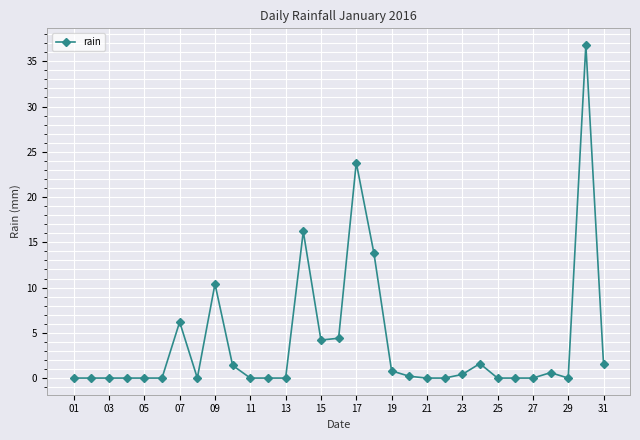

True or false: there are more than 2 points higher than both neighbors.

True